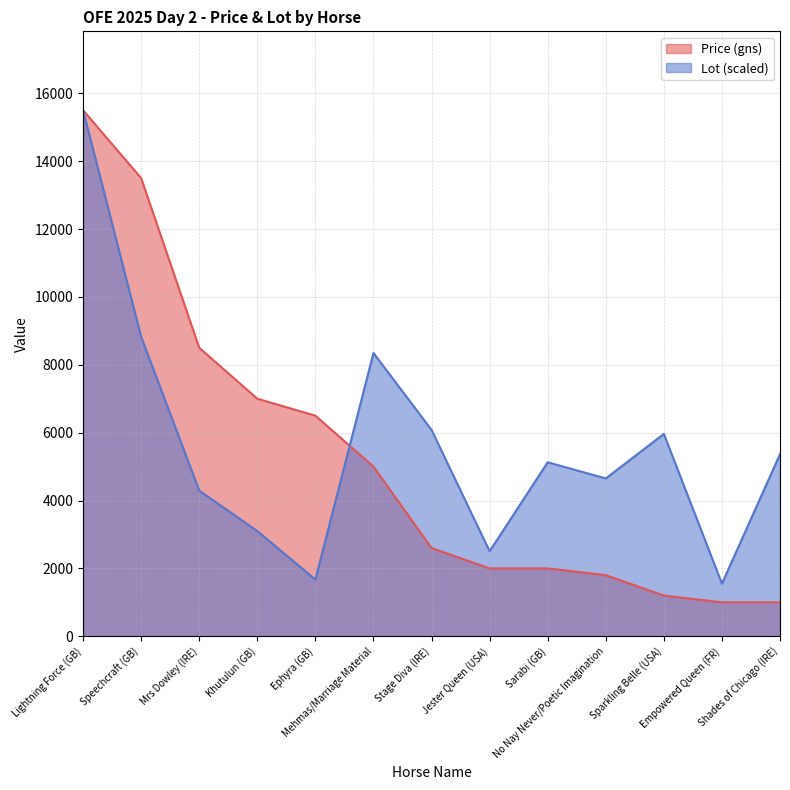

Where do Price (gns) and Lot first cross each other?

Ephyra (GB) and Mehmas/Marriage Material